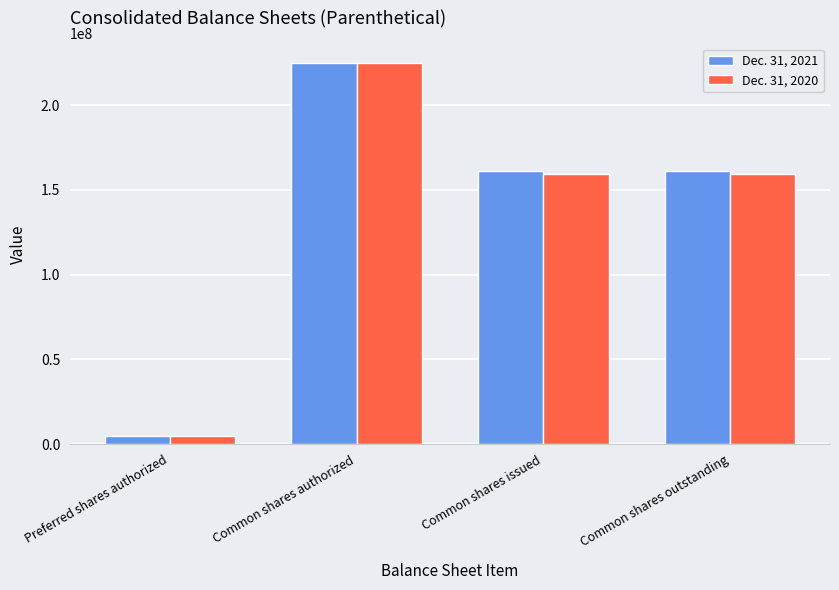

Which series changed the most between Preferred shares authorized and Common shares issued?

Dec. 31, 2021